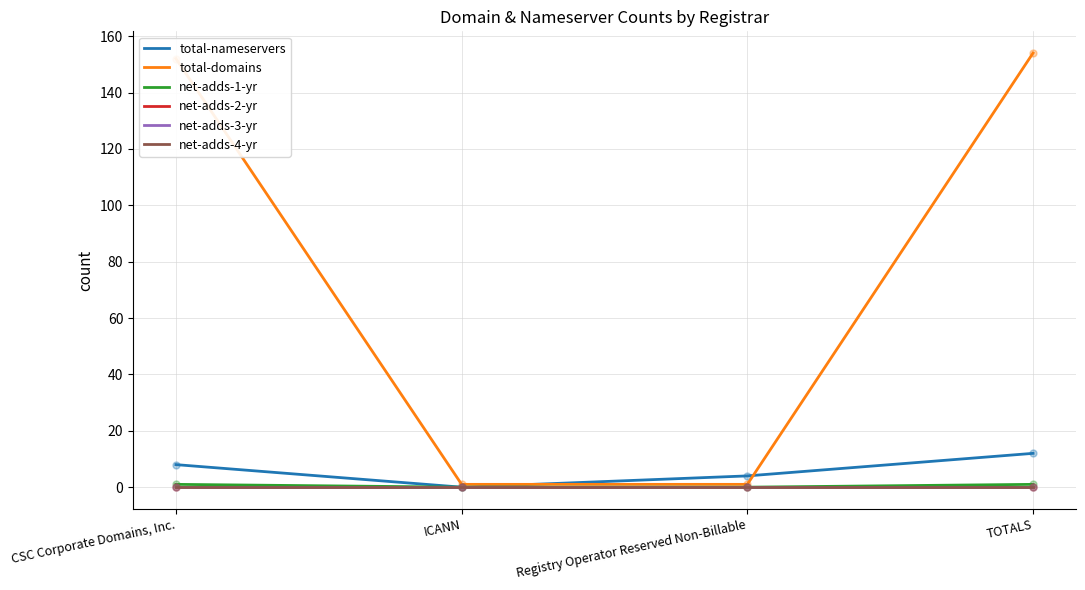

Is this an area chart (filled region under the line)?

No